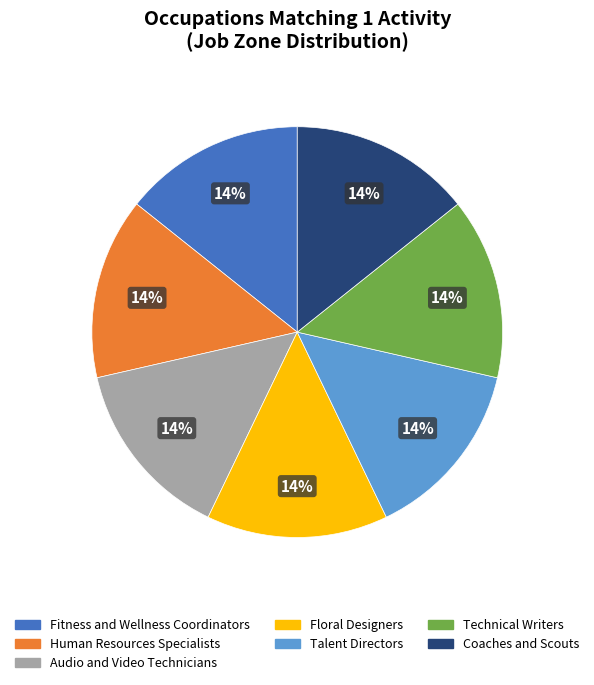

Does Technical Writers account for over 50% of the chart?

No